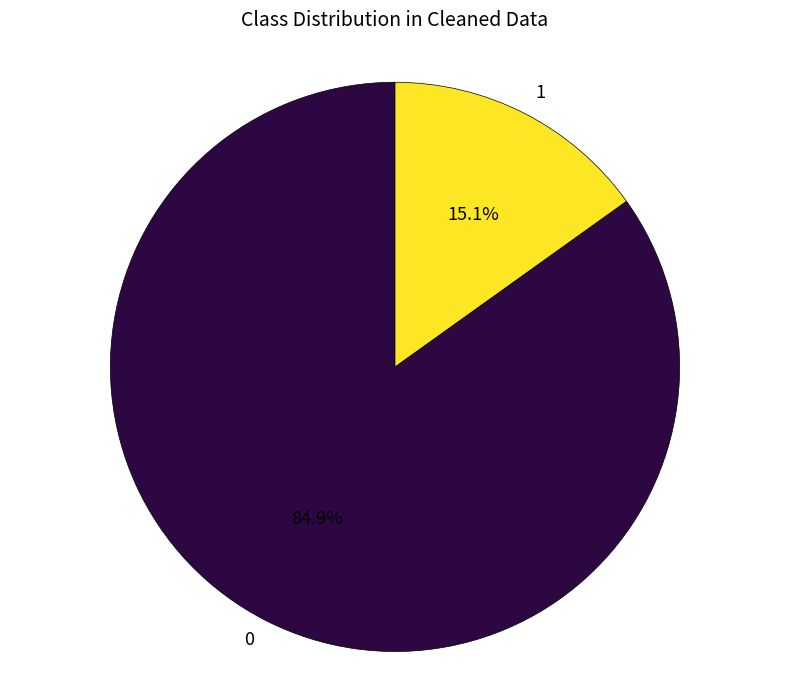

What is the largest slice in the pie chart?

0